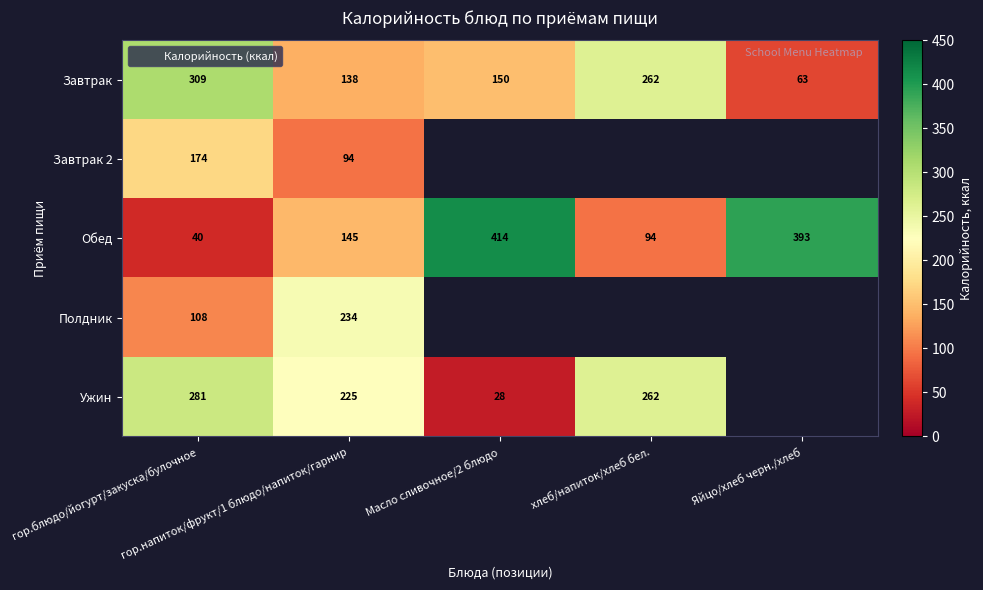

Which category has the lowest value in the Завтрак series?

Яйцо/хлеб черн./хлеб